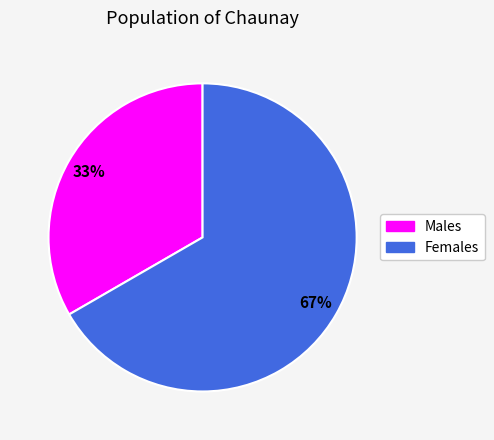

To the nearest percent, what is the average slice percentage?

50%